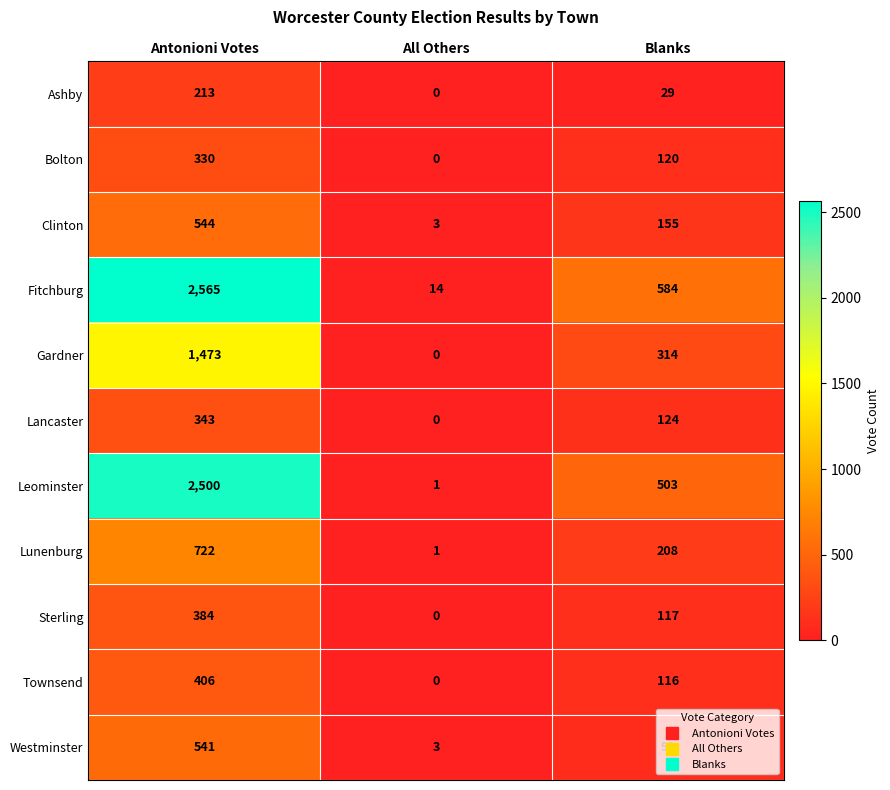

Where does the Lunenburg series first go above 208?

Antonioni Votes